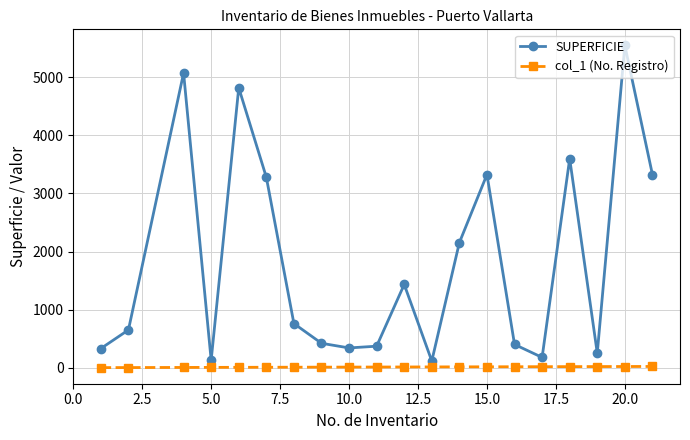

What is the value of the SUPERFICIE point at the 8th from the left?

420.0